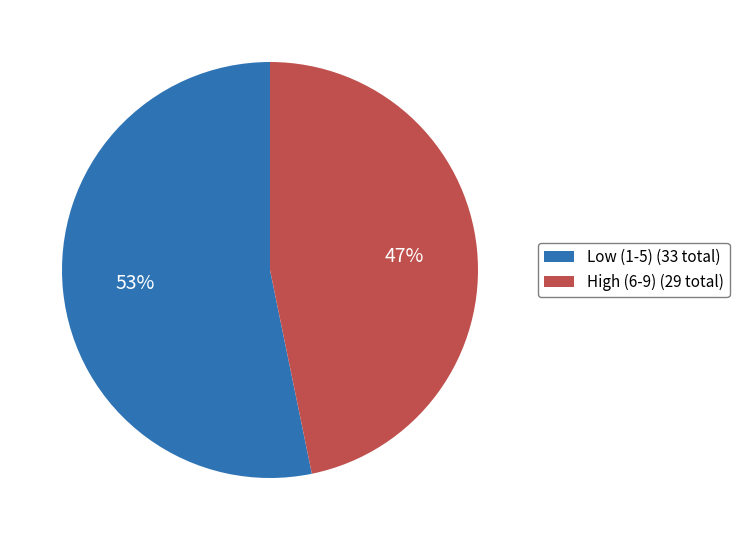

Which has a higher value, Low (1-5) (33 total) or High (6-9) (29 total)?

Low (1-5) (33 total)